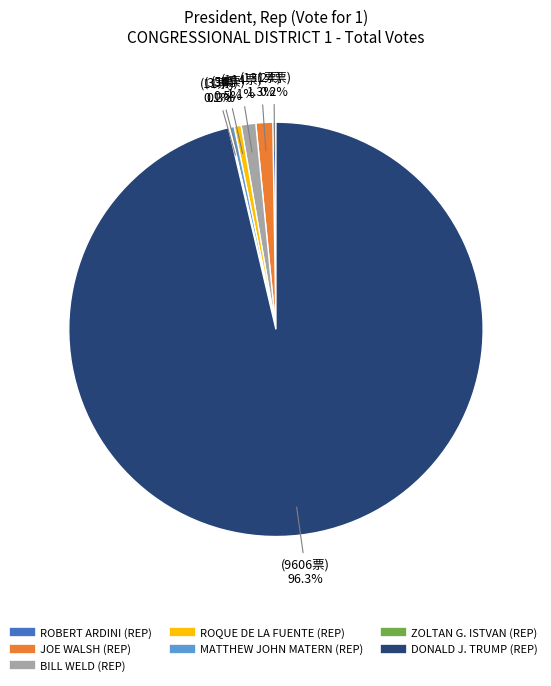

Is the sum of ROQUE DE LA FUENTE (REP) and BILL WELD (REP) greater than half?

No